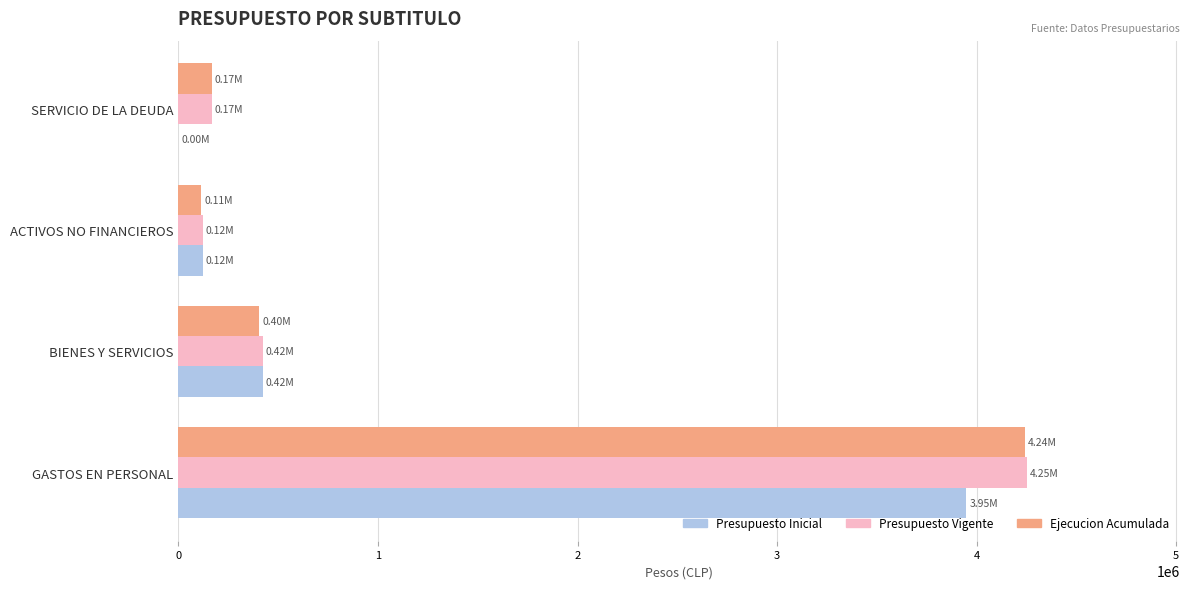

Which category has the highest value in the Presupuesto Inicial series?

GASTOS EN PERSONAL